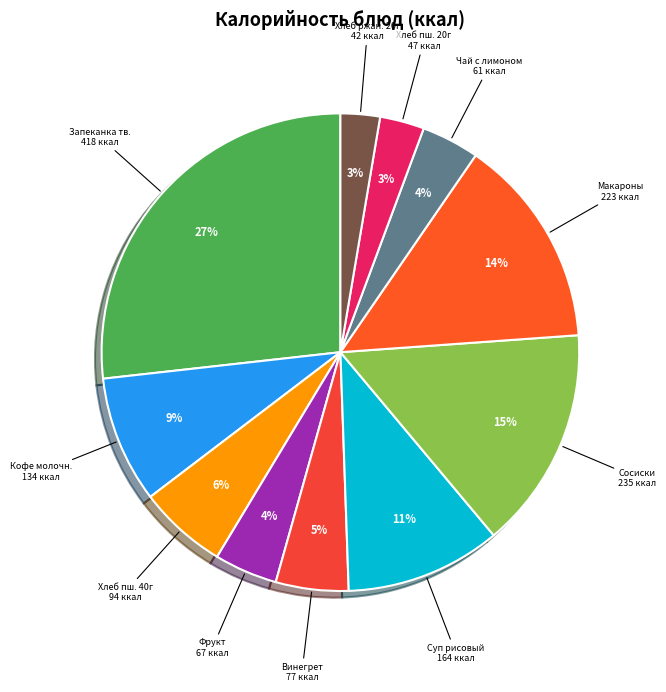

To the nearest percent, what percentage of the pie is Запеканка тв.?

27%